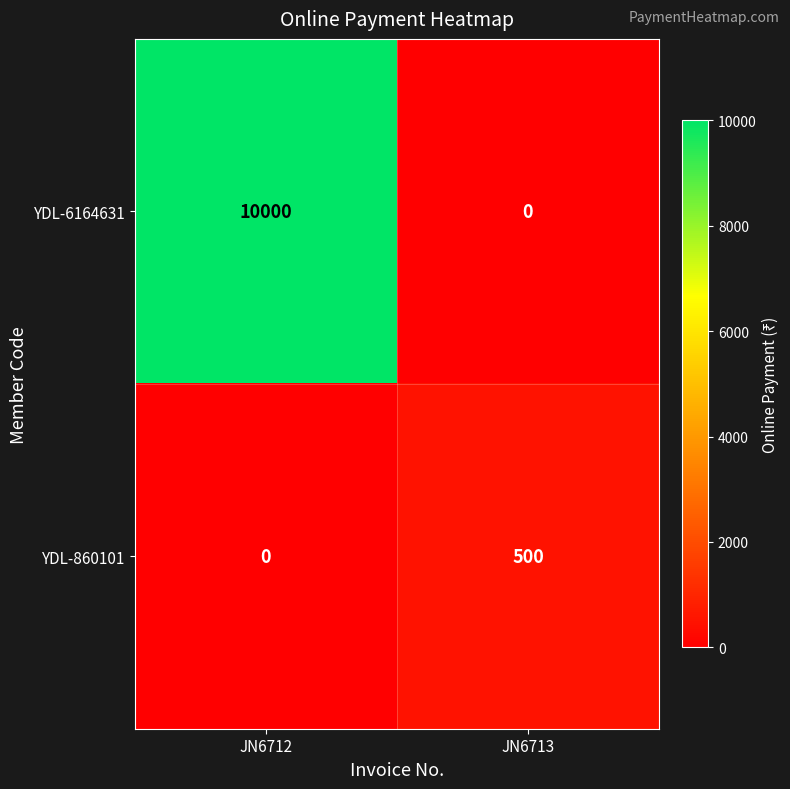

The value of YDL-860101 at JN6713 is 500. True or false?

True